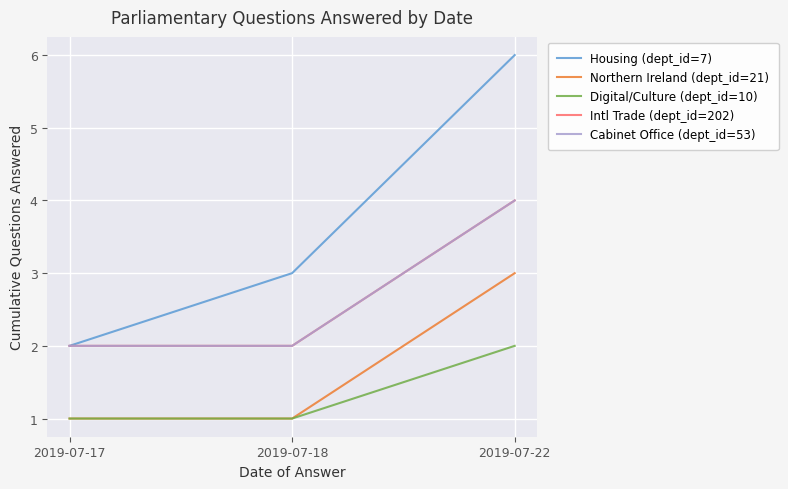

List the labels in order of Intl Trade (dept_id=202) value, largest first.

2019-07-22, 2019-07-17, 2019-07-18